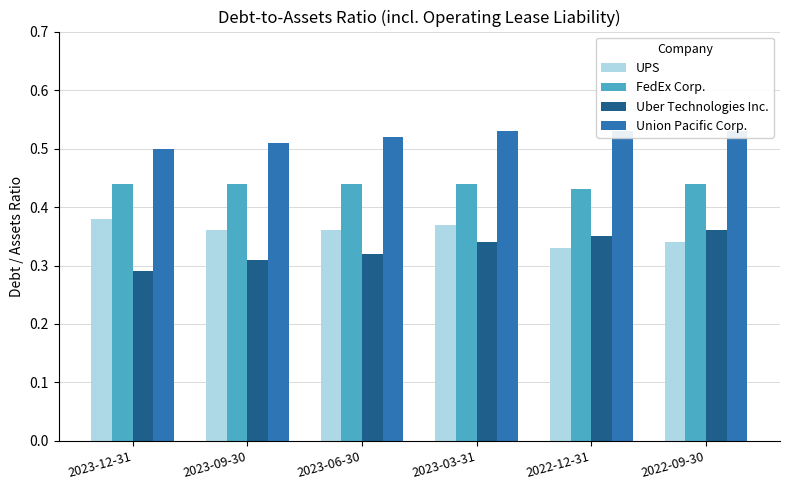

Which series has the largest total across all categories?

Union Pacific Corp.